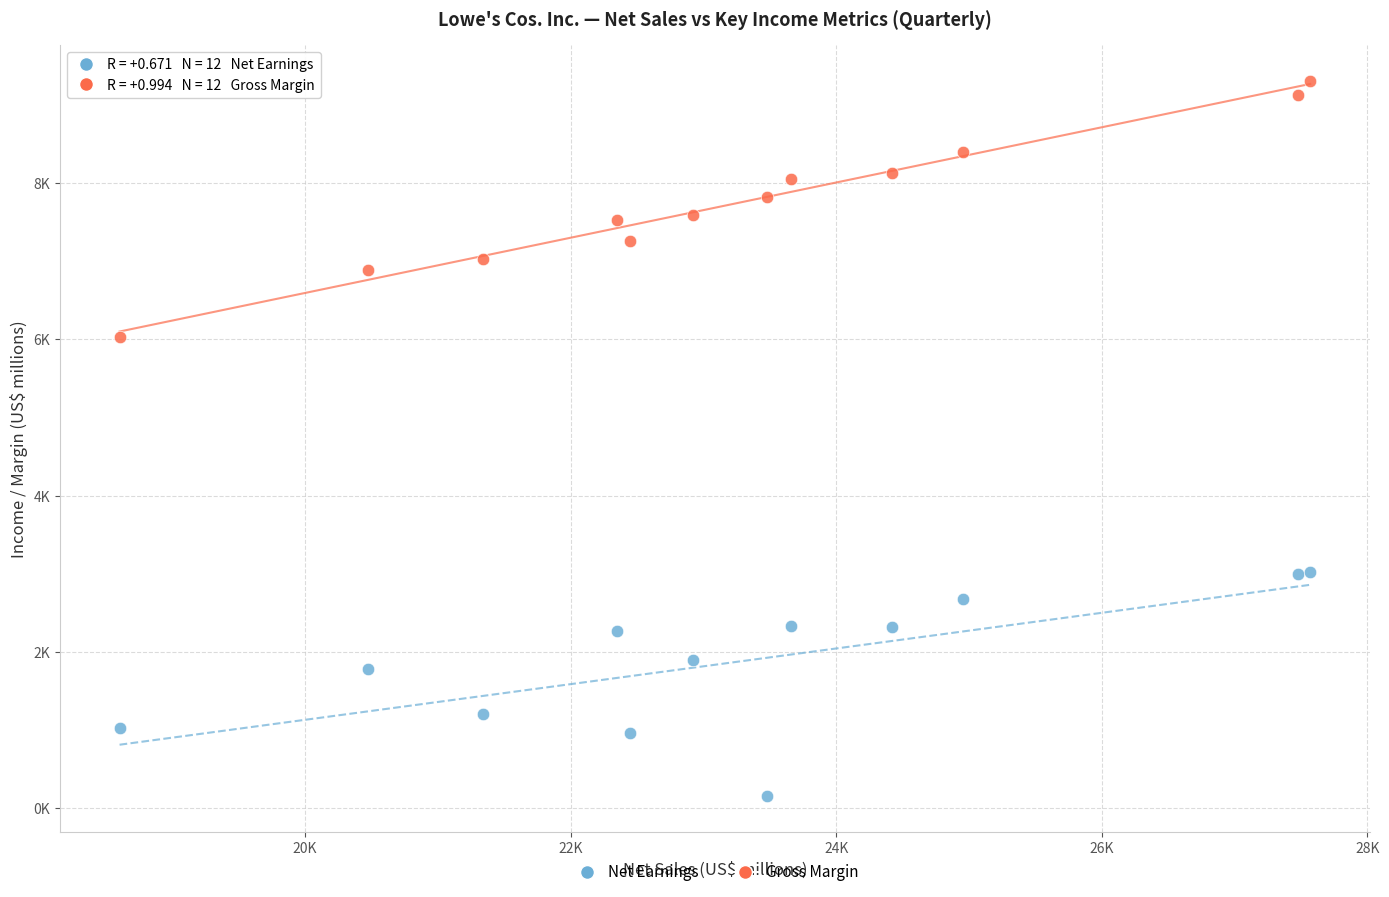

Which series contains the highest Y value?

Gross Margin